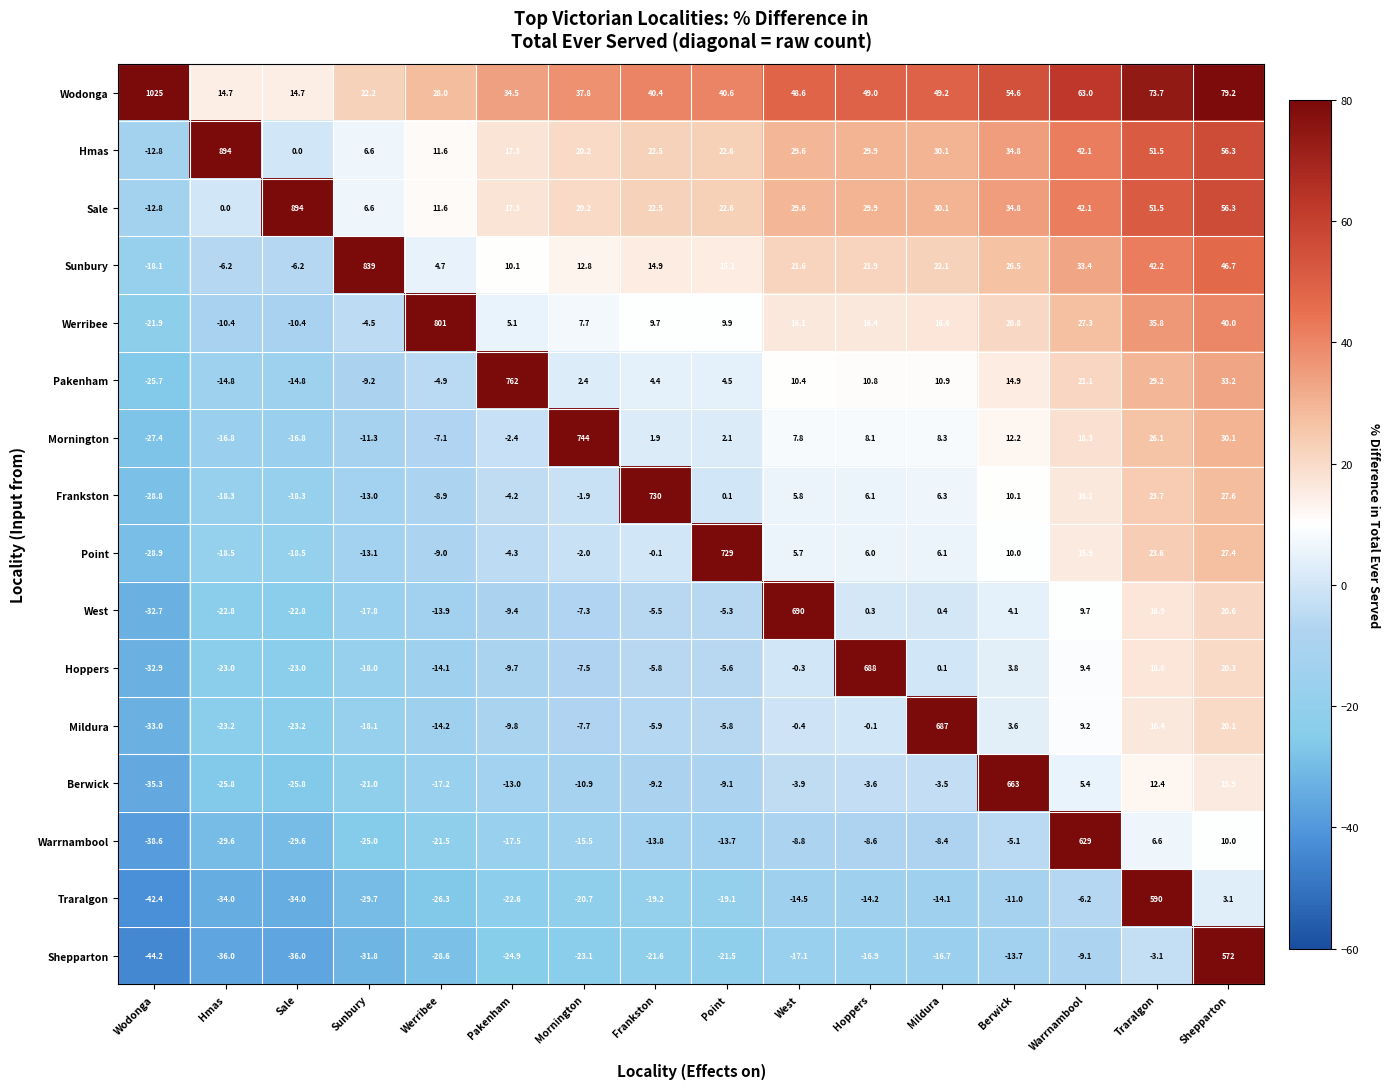

At which label does Berwick reach its peak?

Berwick